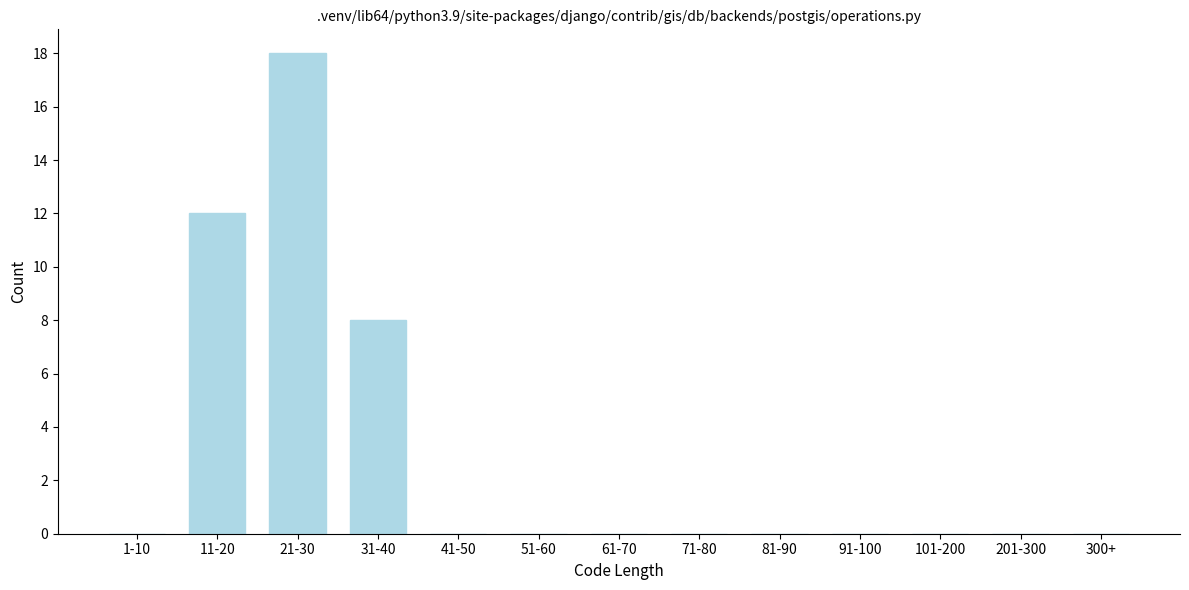

Reading left to right, list all the values displayed in this chart.

1-10=0	11-20=12	21-30=18	31-40=8	41-50=0	51-60=0	61-70=0	71-80=0	81-90=0	91-100=0	101-200=0	201-300=0	300+=0